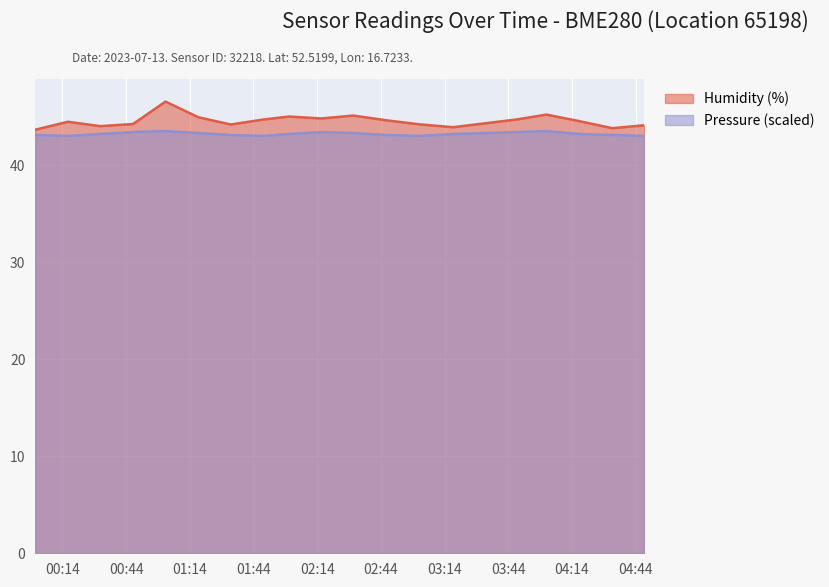

What is the sum of all Pressure (scaled) values?

864.3